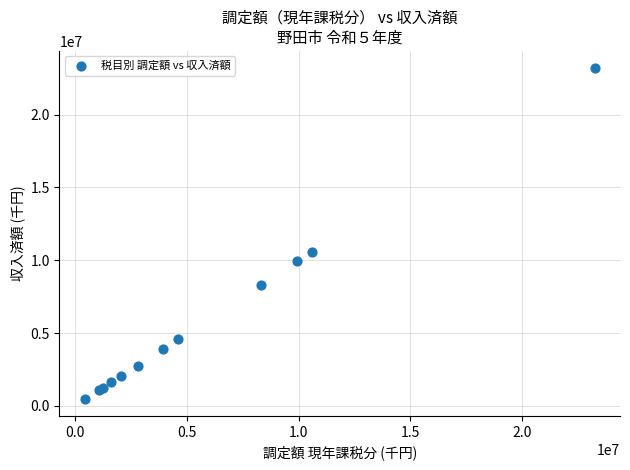

What Y value in the scatter plot is closest to 11845714?

10565230